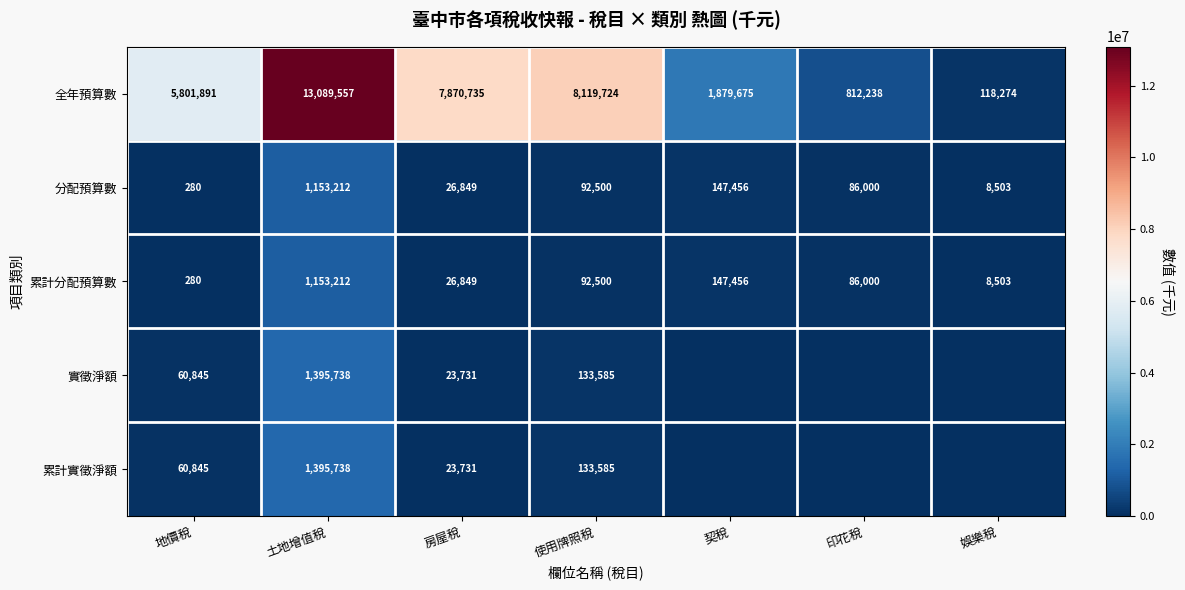

At which label does 全年預算數 reach its minimum?

娛樂稅